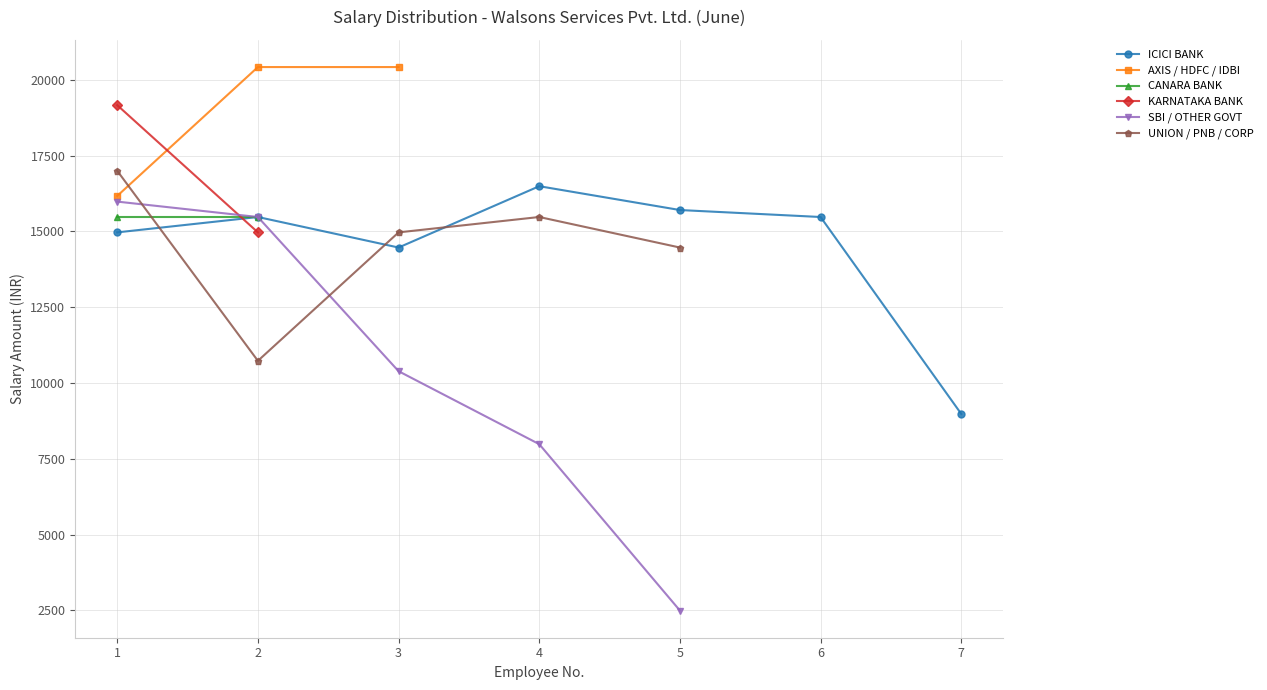

True or false: SBI / OTHER GOVT has more than 1 interior local peaks.

False